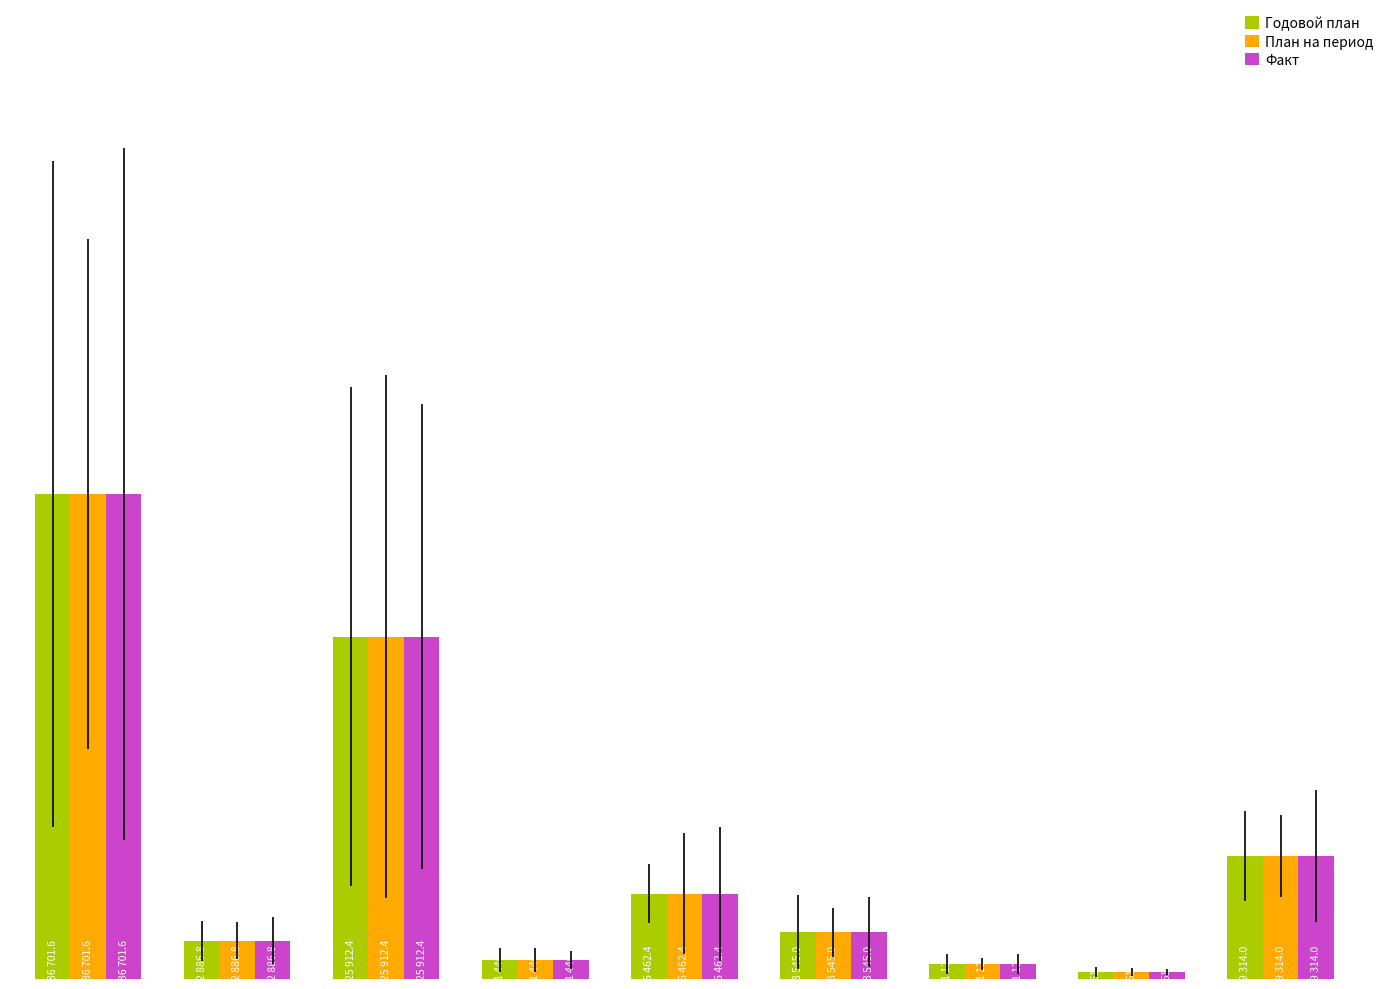

Reading left to right, transcribe all the data shown in this chart.

Годовой план: 36701.6	2886.8	25912.4	1440.0	6462.4	3545.0	1127.0	515.0	9314.0
План на период: 36701.6	2886.8	25912.4	1440.0	6462.4	3545.0	1127.0	515.0	9314.0
Факт: 36701.6	2886.8	25912.4	1440.0	6462.4	3545.0	1127.0	515.0	9314.0